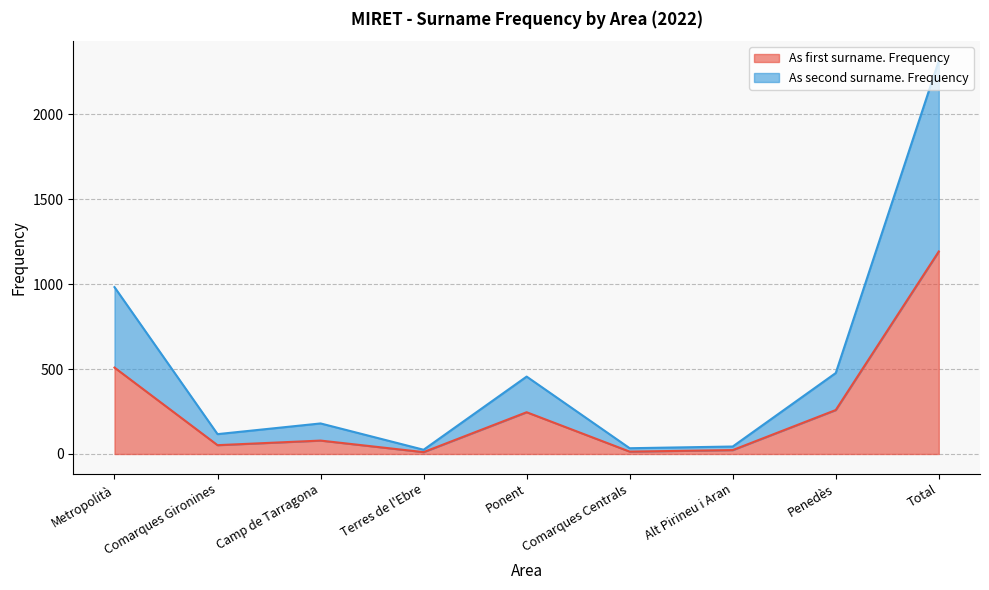

True or false: As first surname. Frequency has a value of 1193 at Total.

True